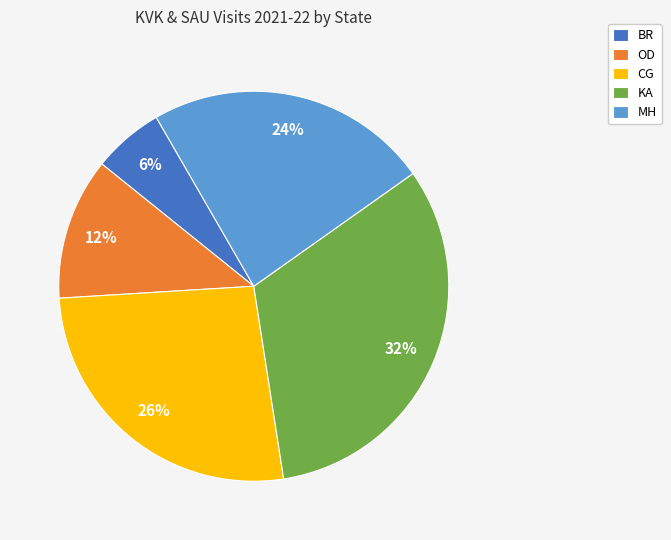

True or false: KA accounts for 46% of the total.

False